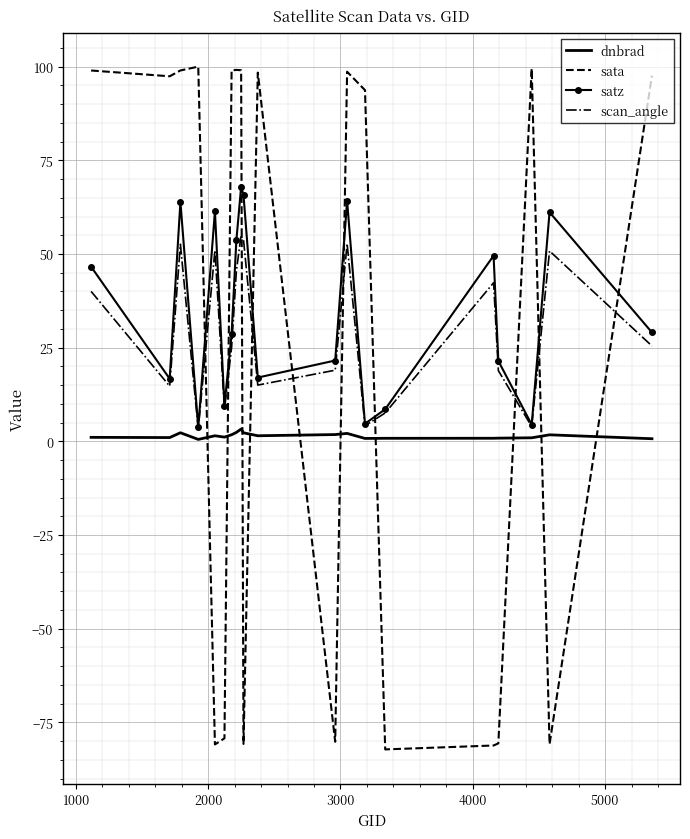

List the series in order of their peak value, highest first.

sata, satz, scan_angle, dnbrad